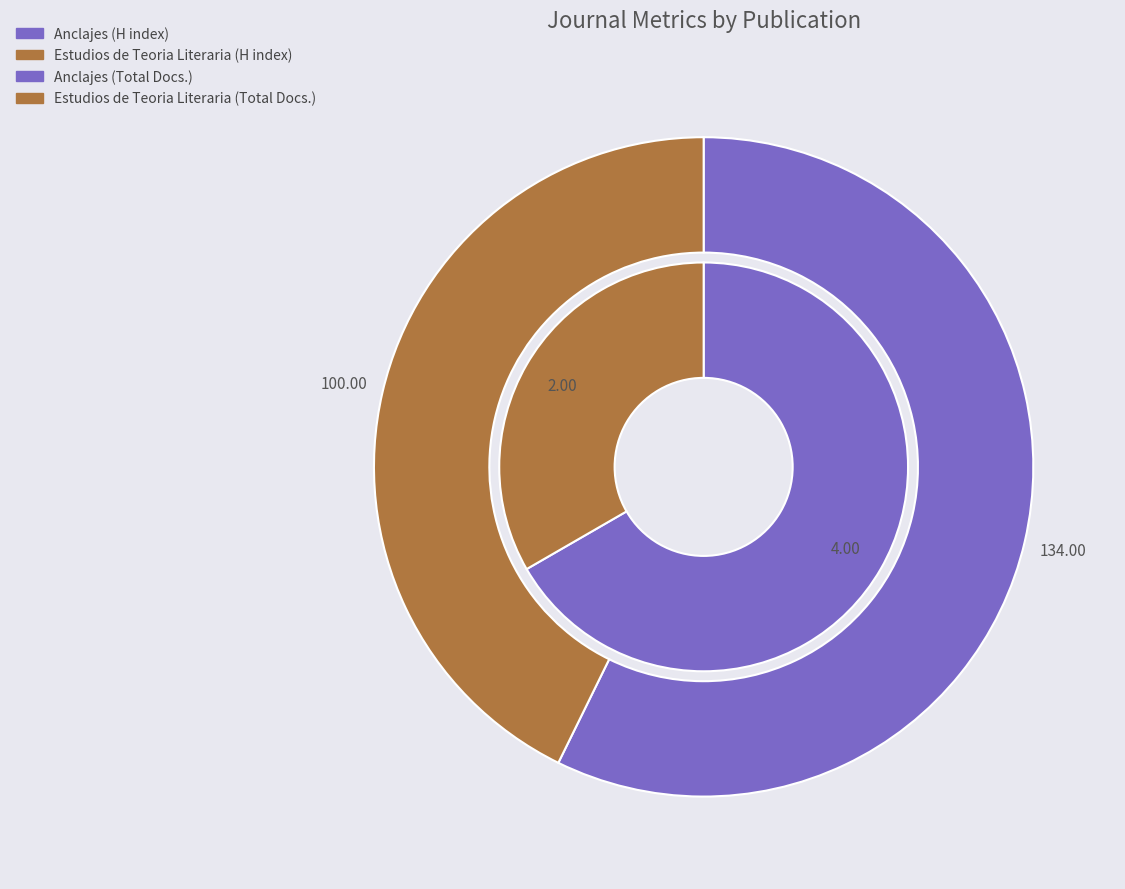

To the nearest percent, what is the average slice percentage?

50%